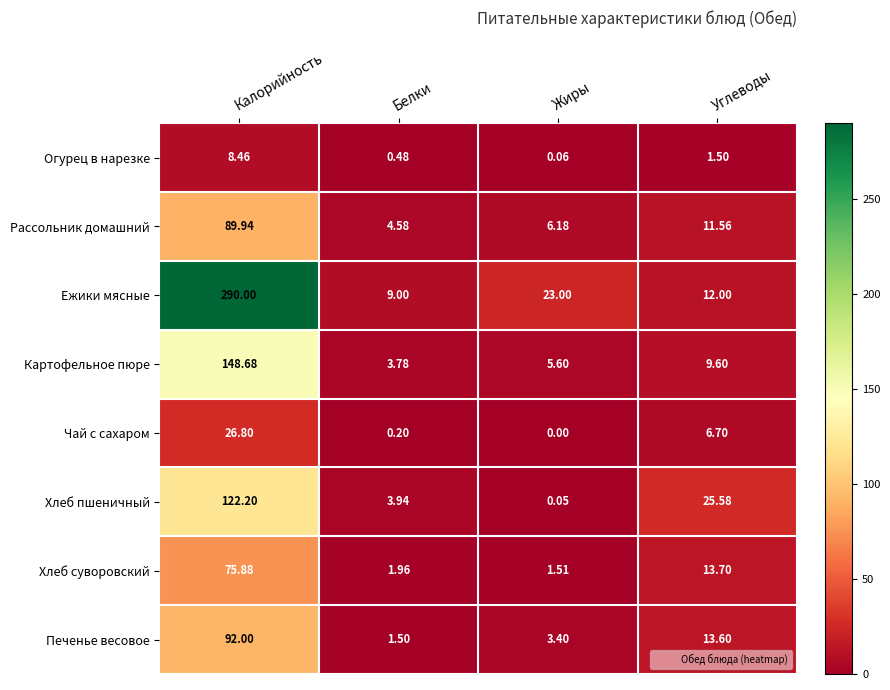

Where is Ежики мясные nearest to the value 149?

Жиры